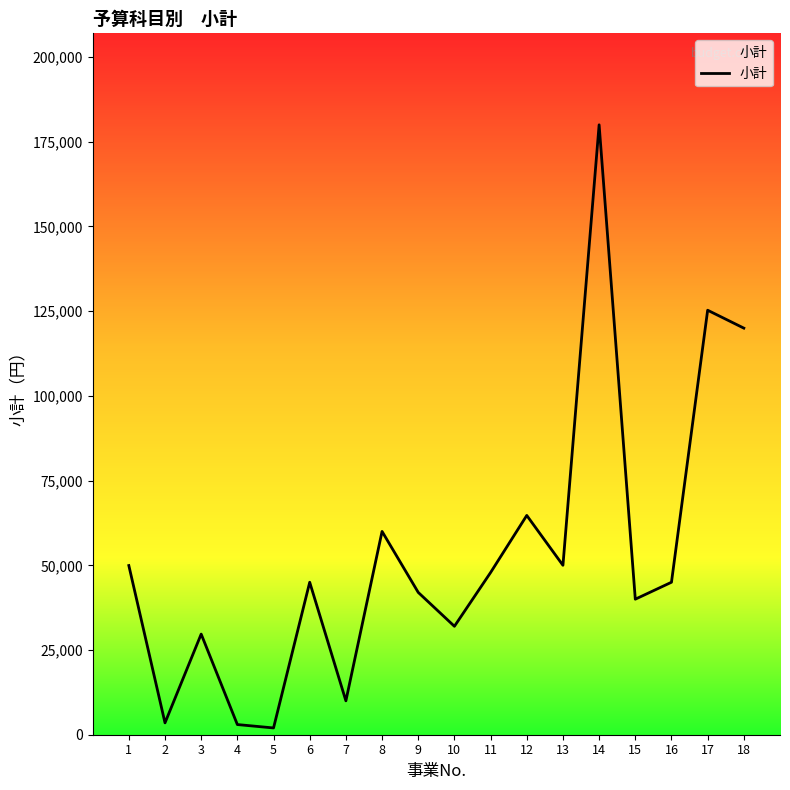

At which label does the data first exceed 45000?

1